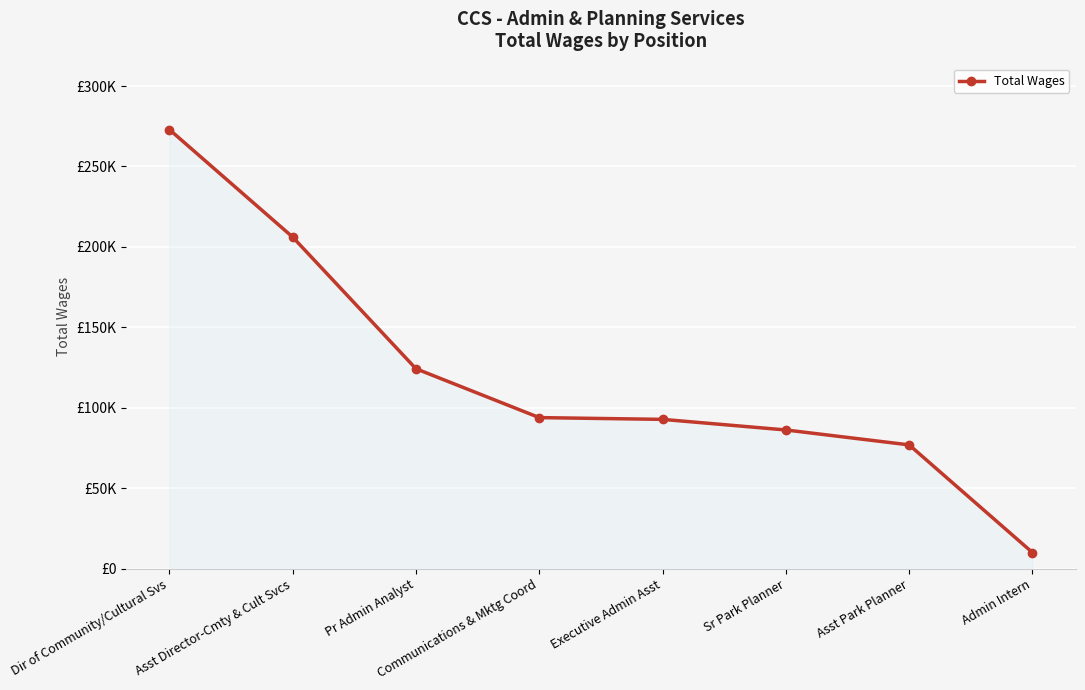

Which has a higher value, Asst Director-Cmty & Cult Svcs or Sr Park Planner?

Asst Director-Cmty & Cult Svcs